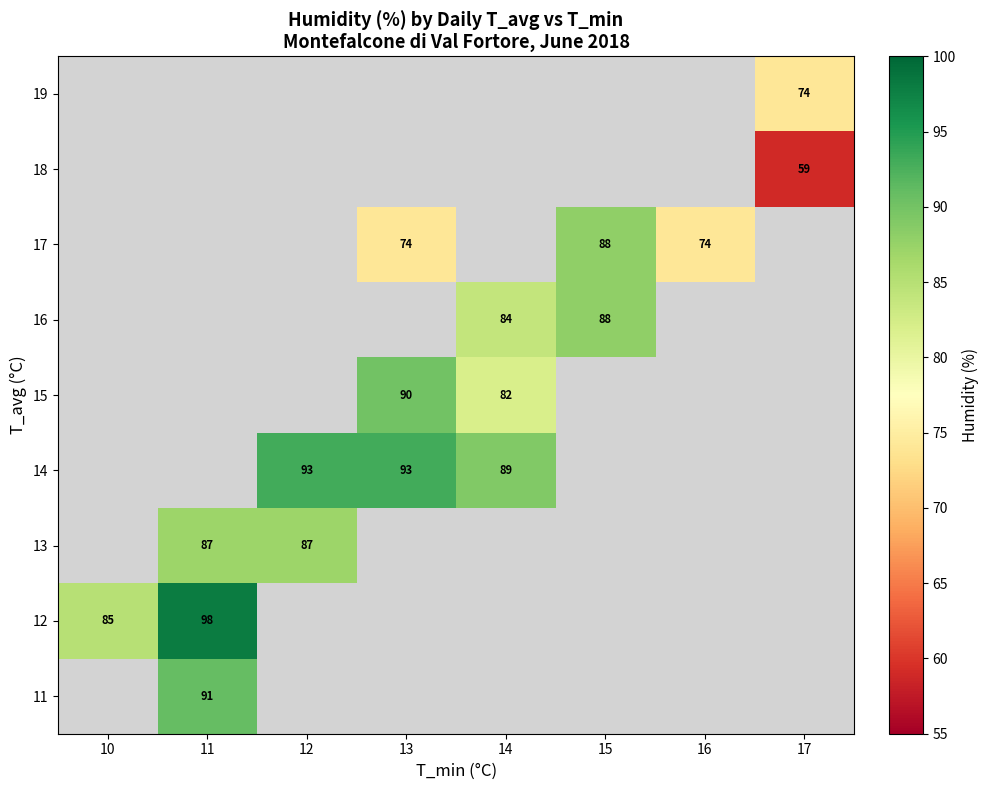

The 16 series shows 148.7 at 15. True or false?

False